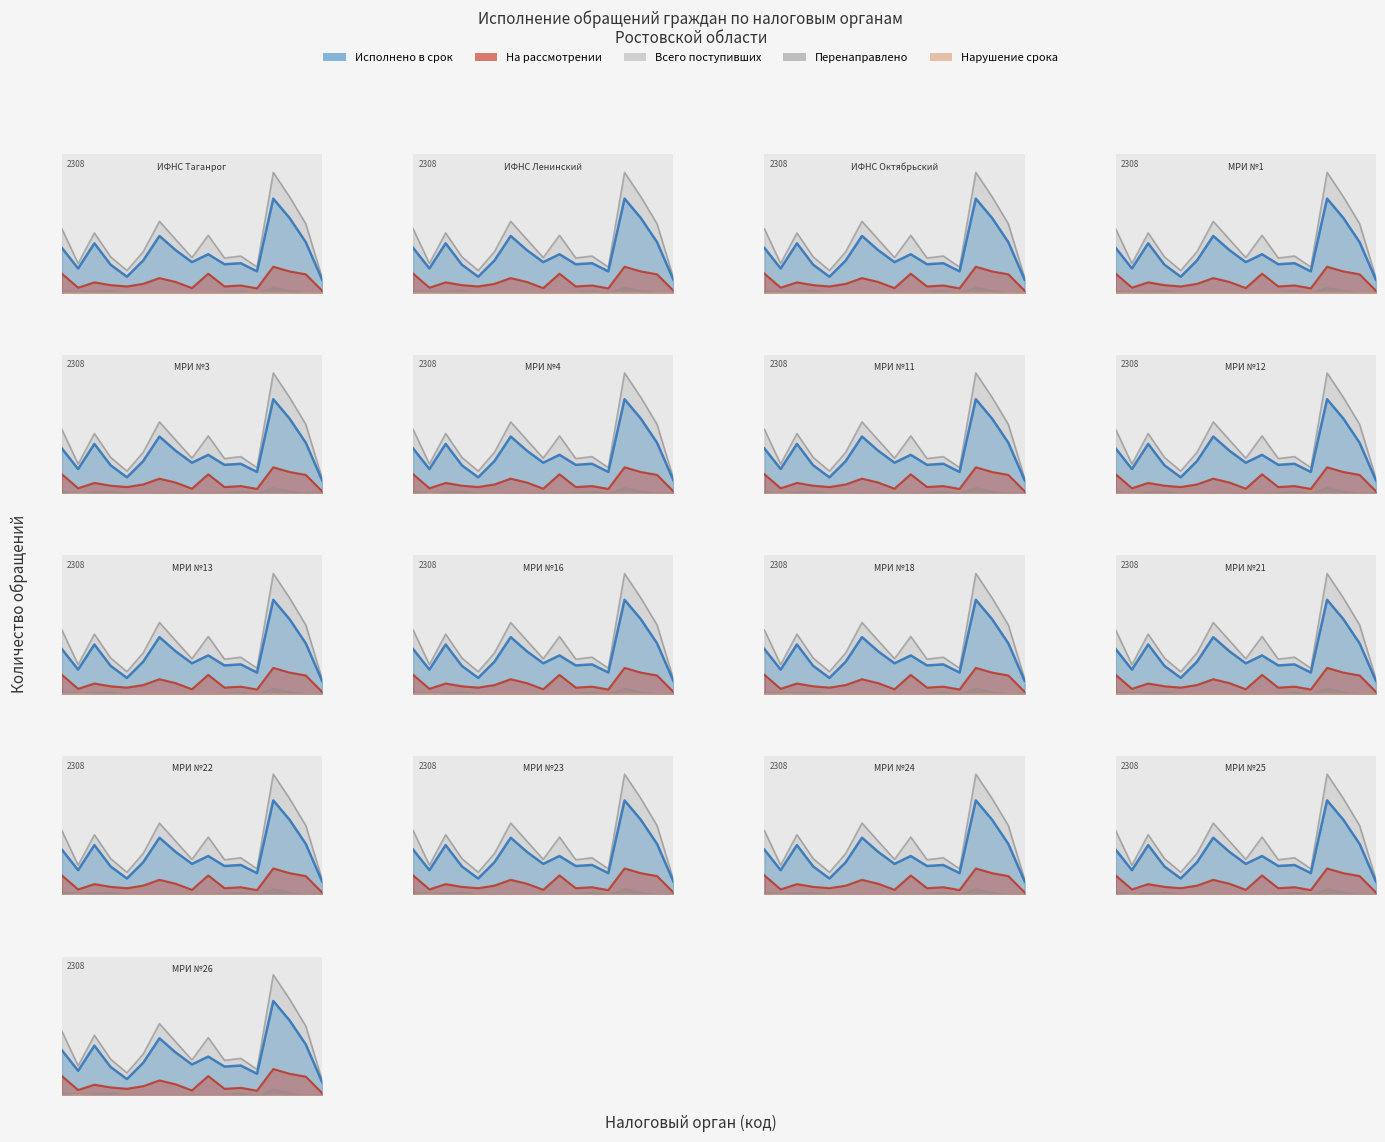

Reading left to right, list all the values displayed in this chart.

Всего поступивших: 1225	561	1146	687	425	786	1369	1020	674	1101	665	703	492	2308	1841	1321	289
Исполнено в срок: 859	465	947	536	306	617	1088	815	586	737	545	565	409	1804	1433	969	250
На рассмотрении: 365	96	198	145	119	169	280	205	88	364	119	138	83	498	408	352	39